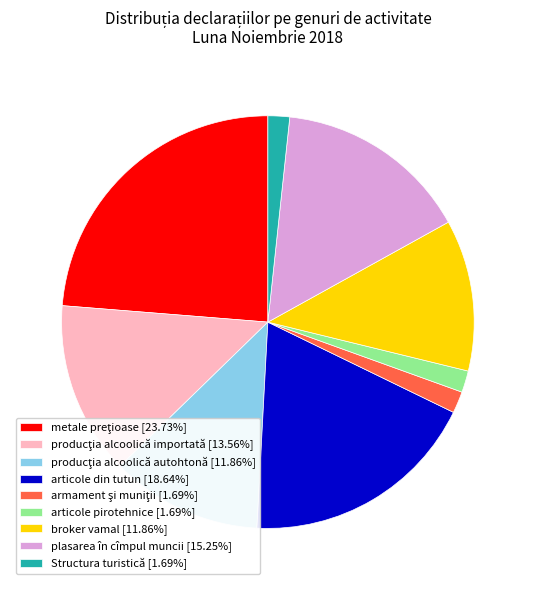

Does broker vamal [11.86%] account for over 50% of the chart?

No